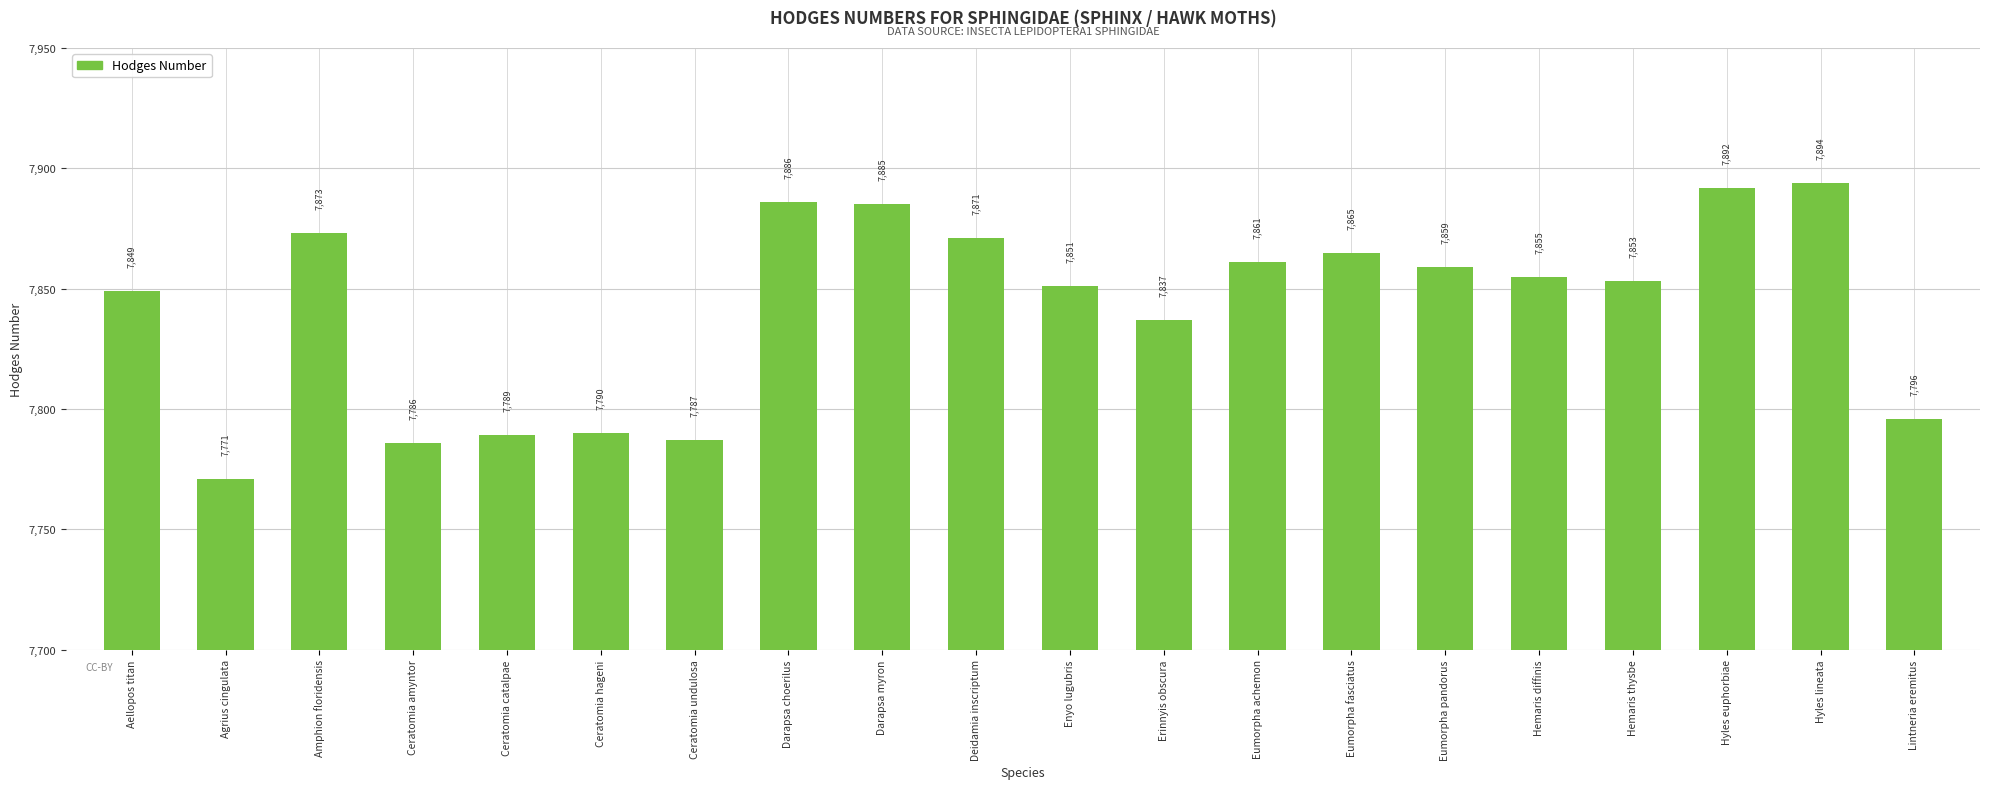

What is the difference between the maximum and minimum values?

123